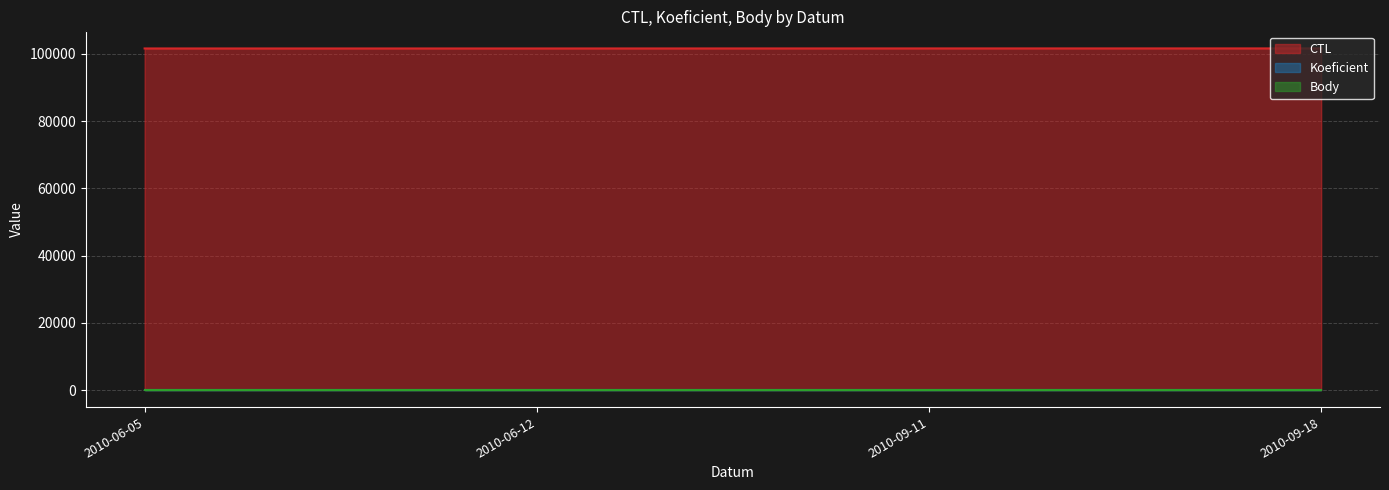

Reading left to right, transcribe all the data shown in this chart.

CTL: 2010-06-05=101605	2010-06-12=101607	2010-09-11=101620	2010-09-18=101622
Koeficient: 2010-06-05=4	2010-06-12=4	2010-09-11=4	2010-09-18=4
Body: 2010-06-05=4	2010-06-12=4	2010-09-11=4	2010-09-18=4